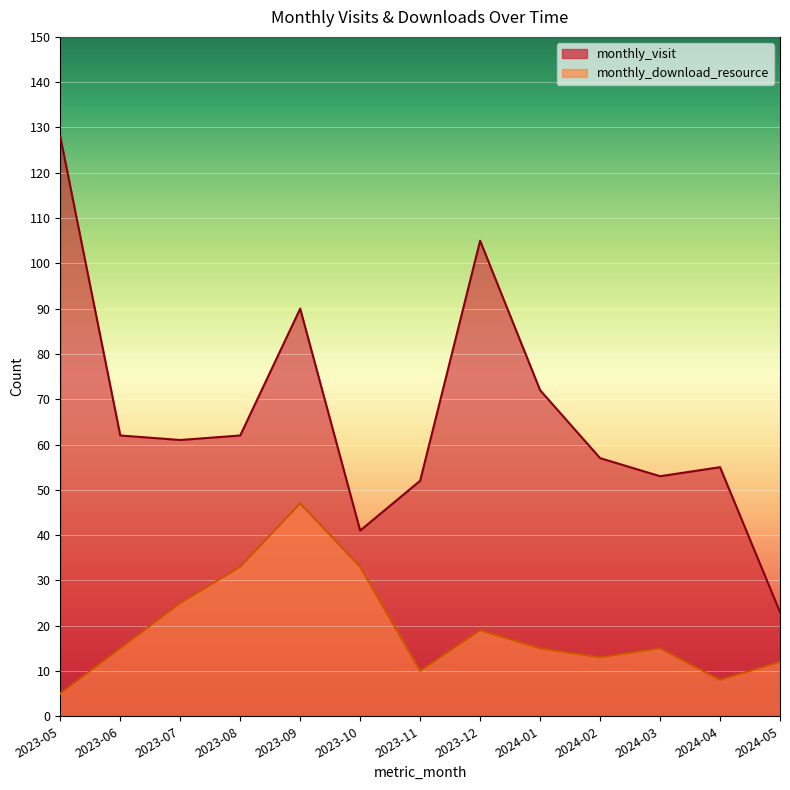

True or false: monthly_visit and monthly_download_resource intersect in this chart.

False